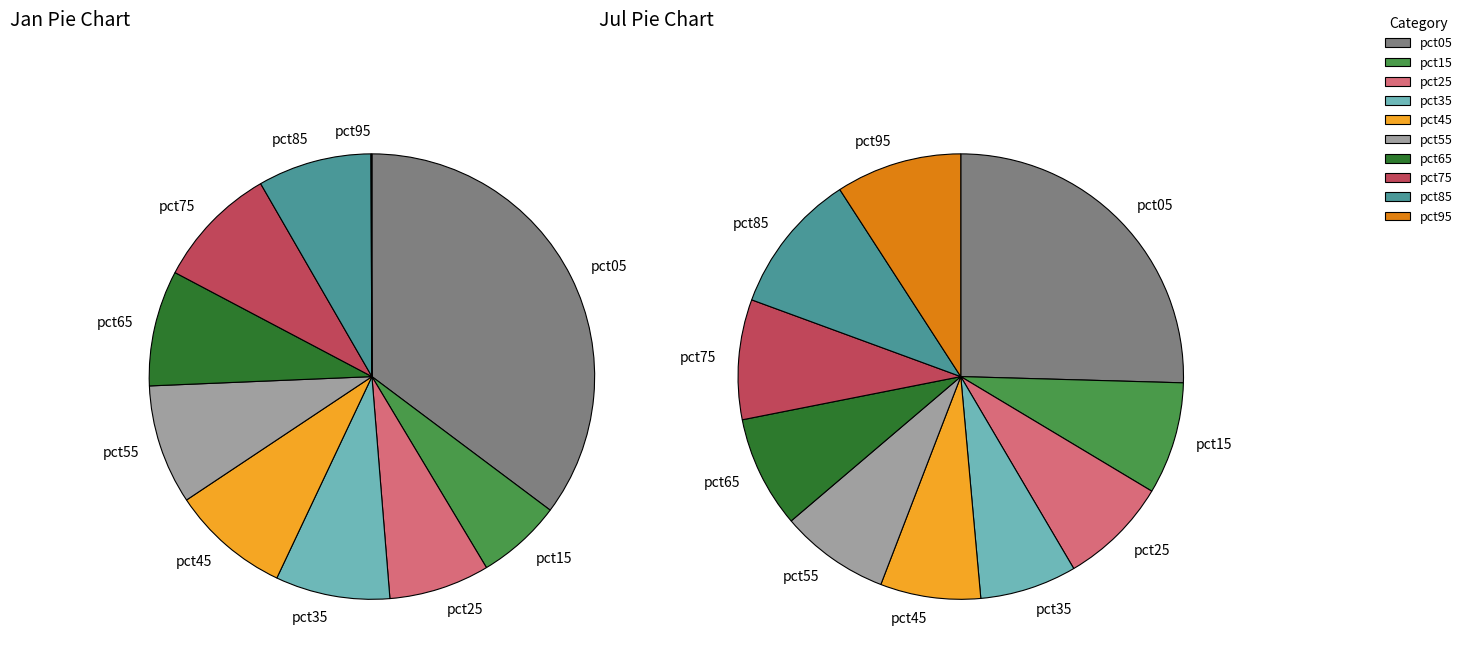

Which slice is the smallest?

pct95